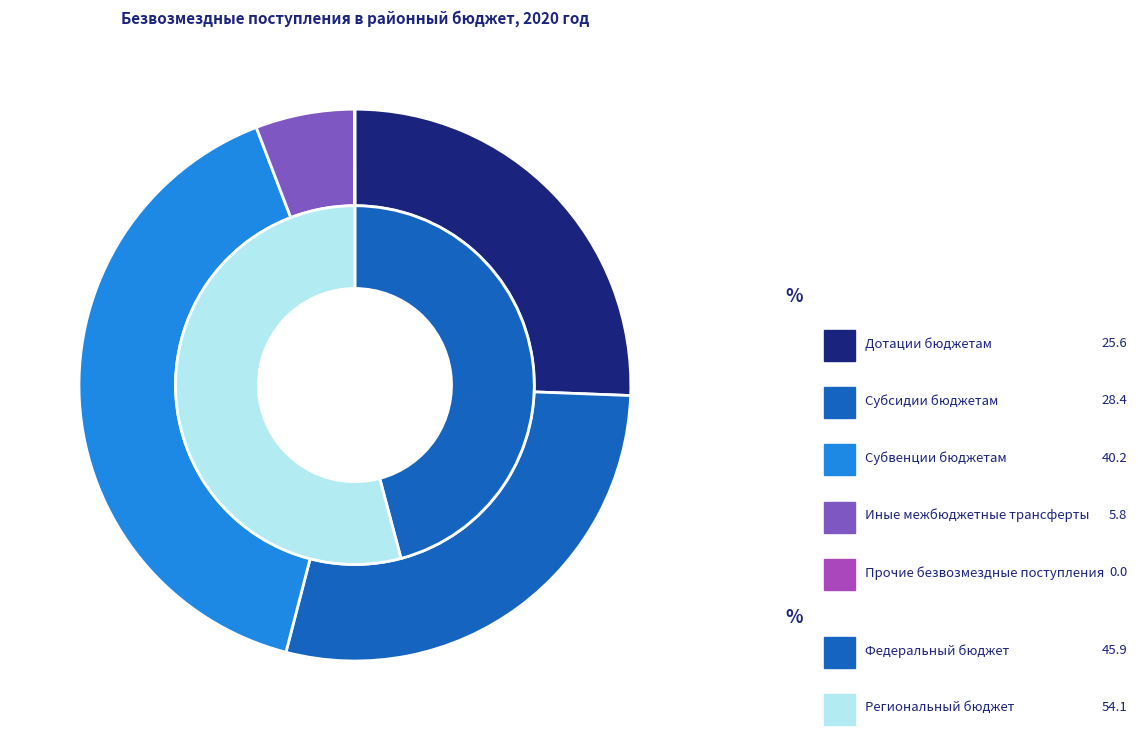

Rank the categories by value from lowest to highest.

Прочие безвозмездные поступления, Иные межбюджетные трансферты, Дотации бюджетам, Субсидии бюджетам, Субвенции бюджетам